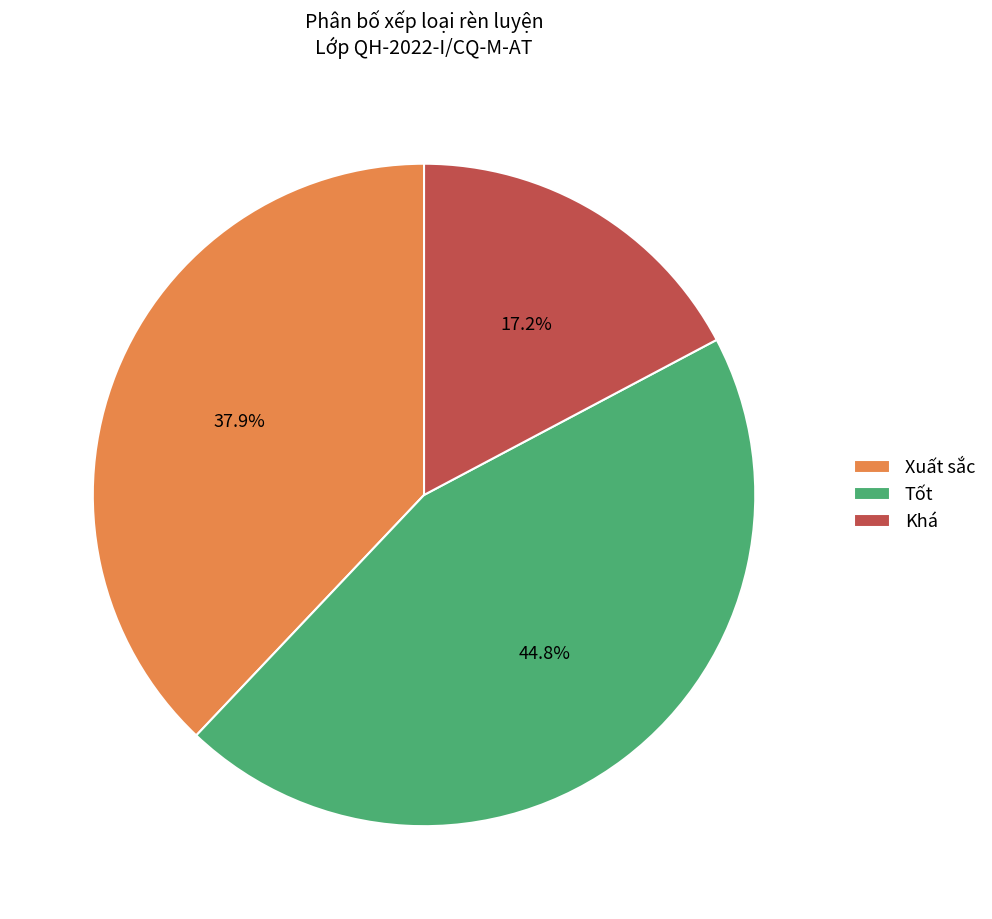

To the nearest percent, what is the average slice percentage?

33%